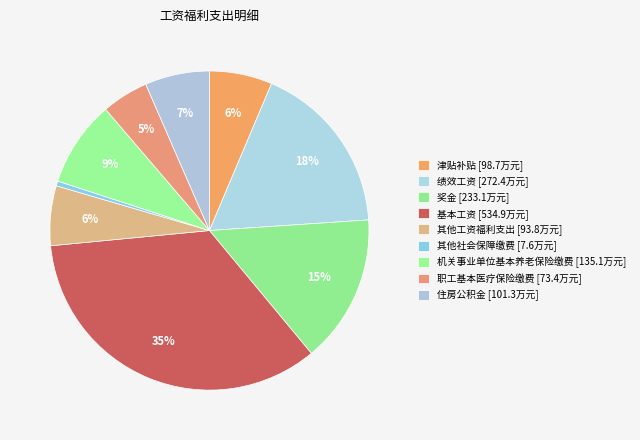

Count the number of slices in the pie.

9